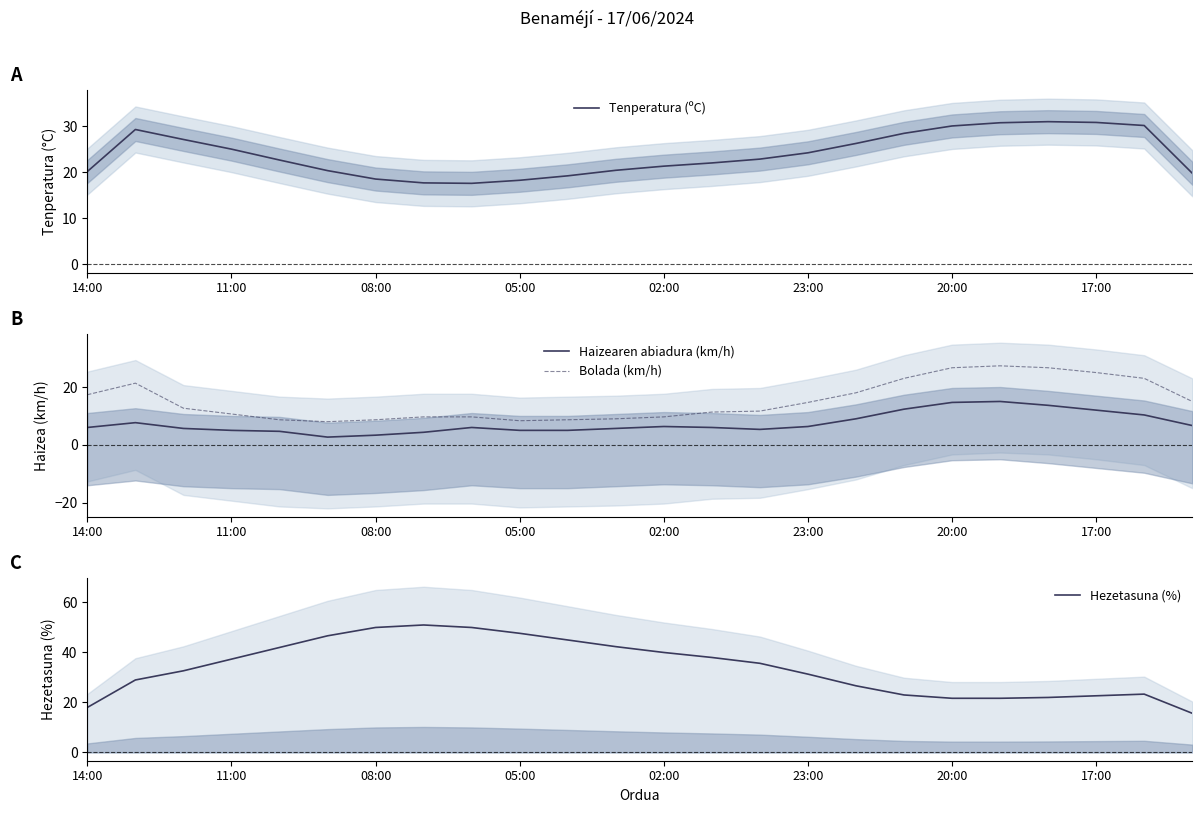

List the series in order of their overall mean, lowest first.

Haizearen abiadura (km/h), Bolada (km/h), Tenperatura (ºC), Hezetasuna (%)